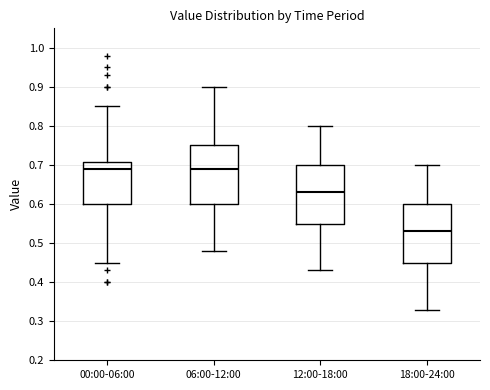

Reading left to right, transcribe this box plot: for each box, give where its median line is, the range the box spans, and where its two whiskers end, as read against the y-axis. The values are not printed on the chart, so give them approximately, as read against the axis.

00:00-06:00: median 0.69, box 0.60 to 0.71, whiskers 0.45 to 0.85
06:00-12:00: median 0.69, box 0.60 to 0.75, whiskers 0.48 to 0.90
12:00-18:00: median 0.63, box 0.55 to 0.70, whiskers 0.43 to 0.80
18:00-24:00: median 0.53, box 0.45 to 0.60, whiskers 0.33 to 0.70